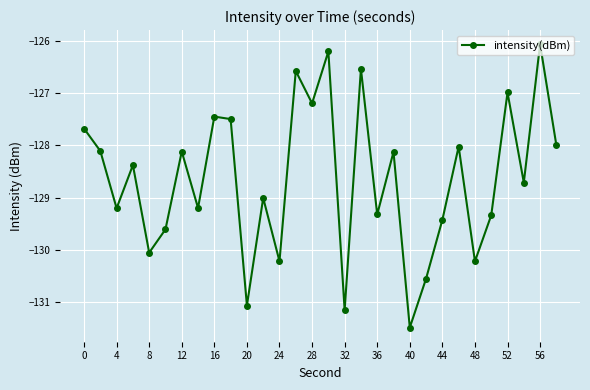

Count the number of data series in this chart.

1